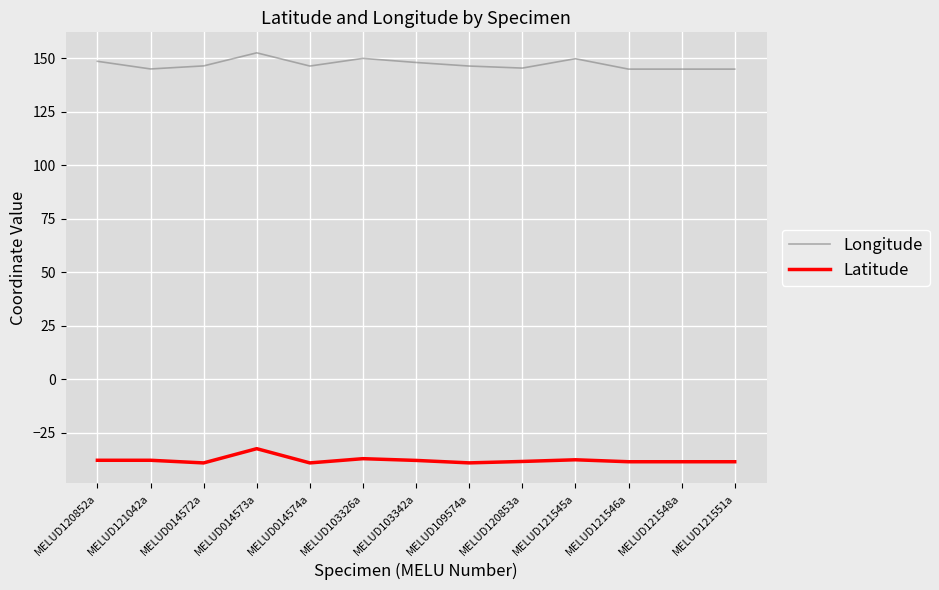

The Latitude series shows -21.3 at MELUD103326a. True or false?

False